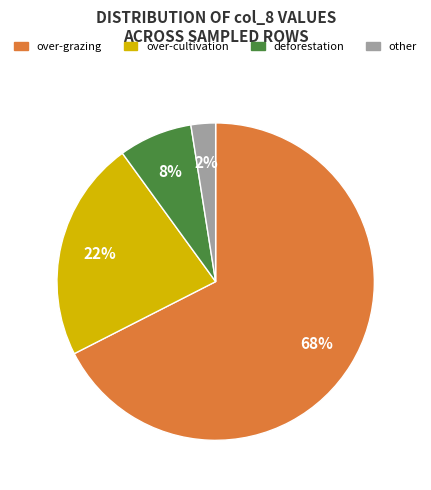

To the nearest percent, what is the average slice percentage?

25%